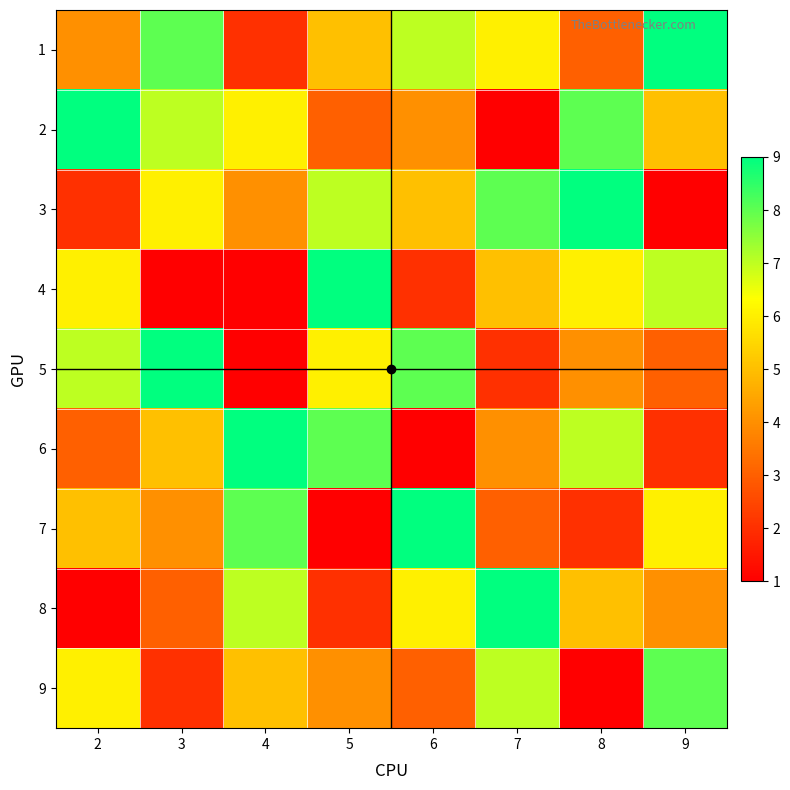

Reading right to left, transcribe all the data shown in this chart.

1: 9=9	8=3	7=6	6=7	5=5	4=2	3=8	2=4
2: 9=5	8=8	7=1	6=4	5=3	4=6	3=7	2=9
3: 9=1	8=9	7=8	6=5	5=7	4=4	3=6	2=2
4: 9=7	8=6	7=5	6=2	5=9	4=0	3=1	2=6
5: 9=3	8=4	7=2	6=8	5=6	4=1	3=9	2=7
6: 9=2	8=7	7=4	6=1	5=8	4=9	3=5	2=3
7: 9=6	8=2	7=3	6=9	5=1	4=8	3=4	2=5
8: 9=4	8=5	7=9	6=6	5=2	4=7	3=3	2=1
9: 9=8	8=1	7=7	6=3	5=4	4=5	3=2	2=6